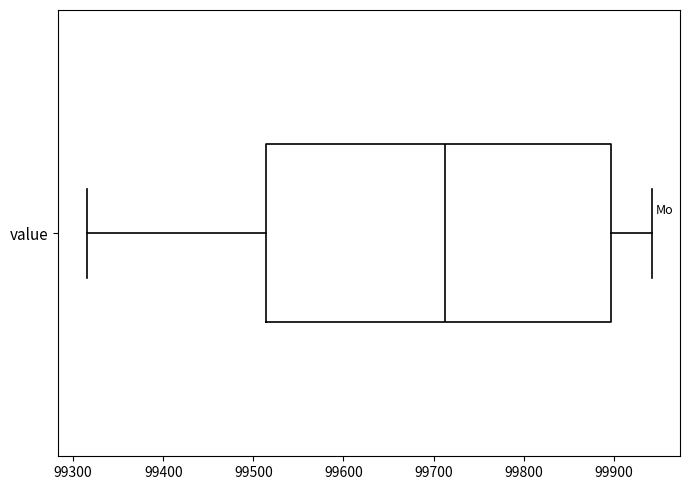

Read this box plot against the x-axis: the position of the median line, the range covered by the box, and the ends of both whiskers. The values are not printed on the chart, so give them approximately, as read against the axis.

median 99710, box 99510 to 99900, whiskers 99320 to 99940